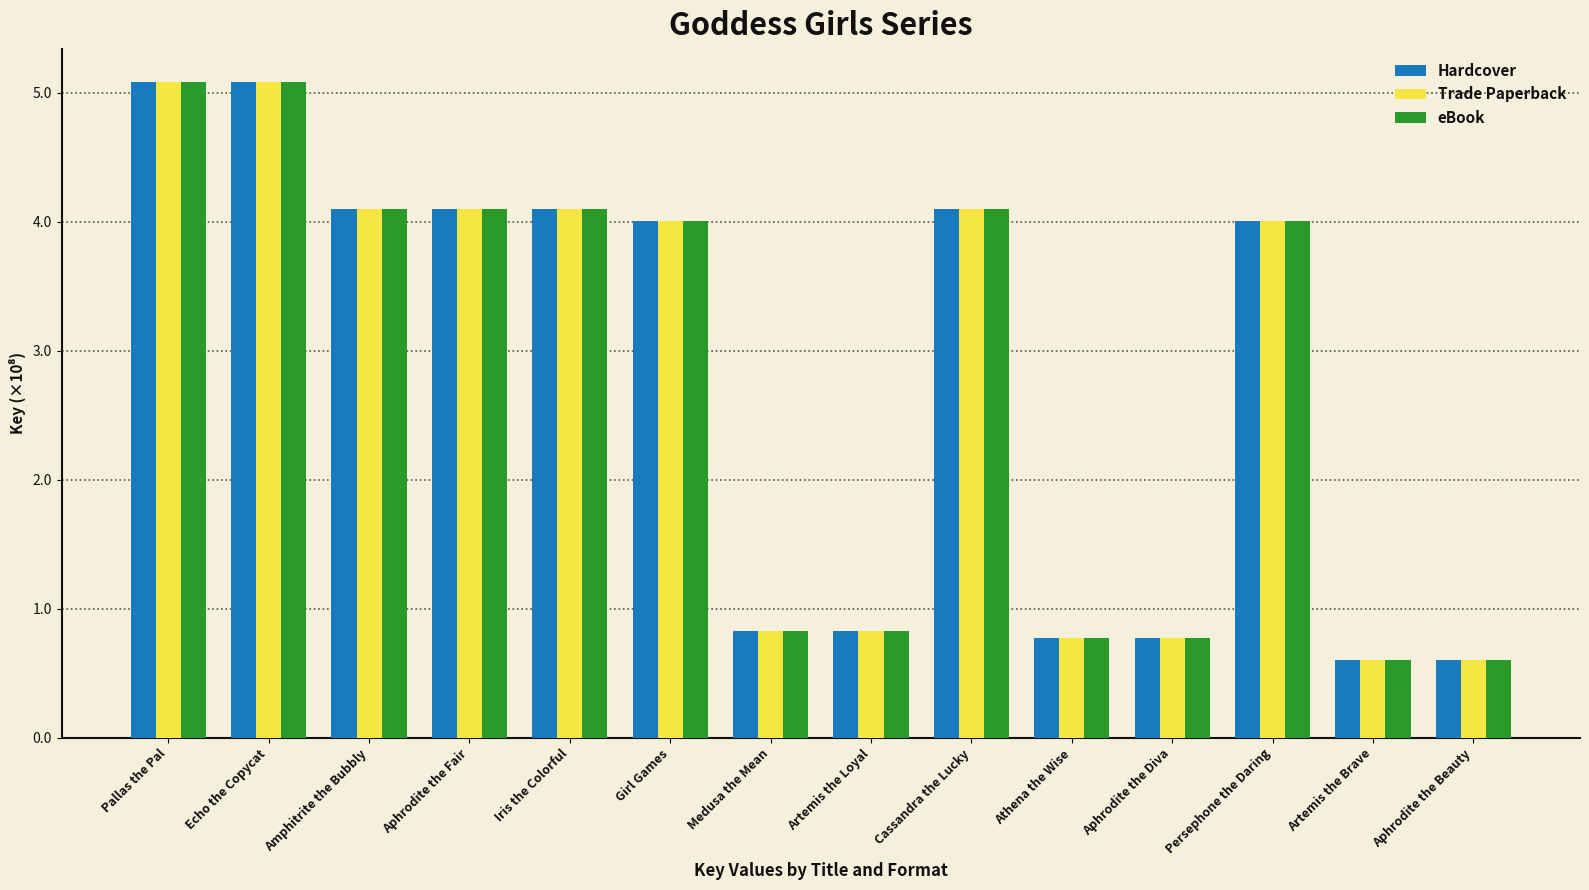

What is the sum of the eBook values at Medusa the Mean and Aphrodite the Diva?

1.6